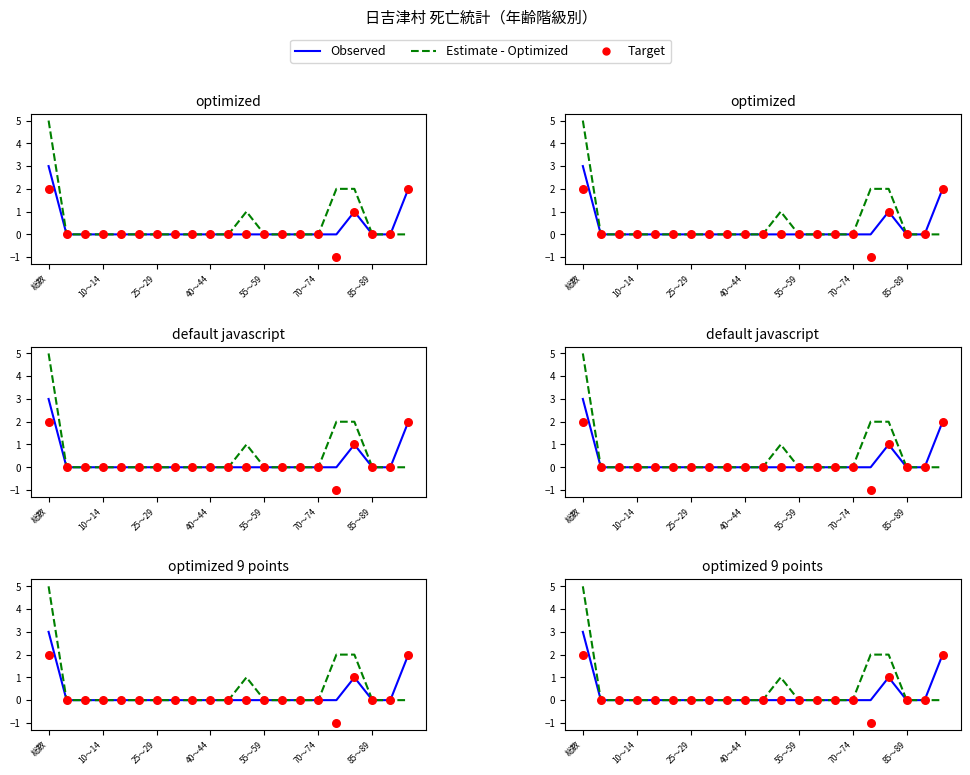

Which series reaches the maximum Y coordinate?

Estimate - Optimized